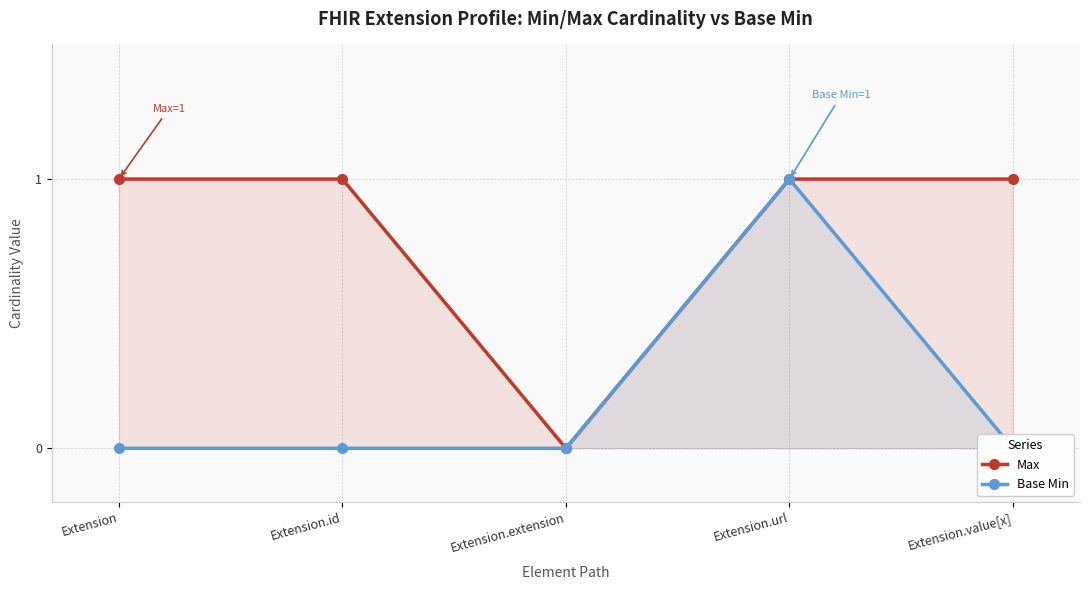

Rank the series by their maximum value, from highest to lowest.

Max, Base Min